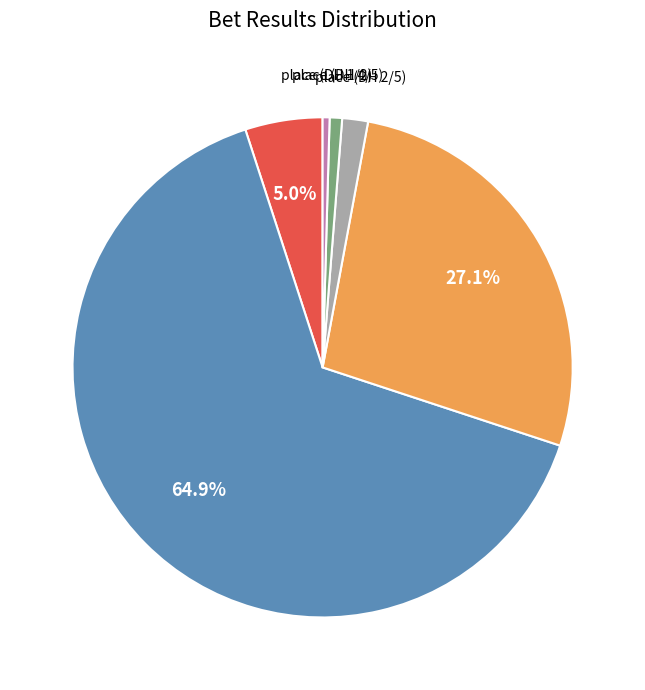

Is there any slice that represents more than half of the pie?

Yes